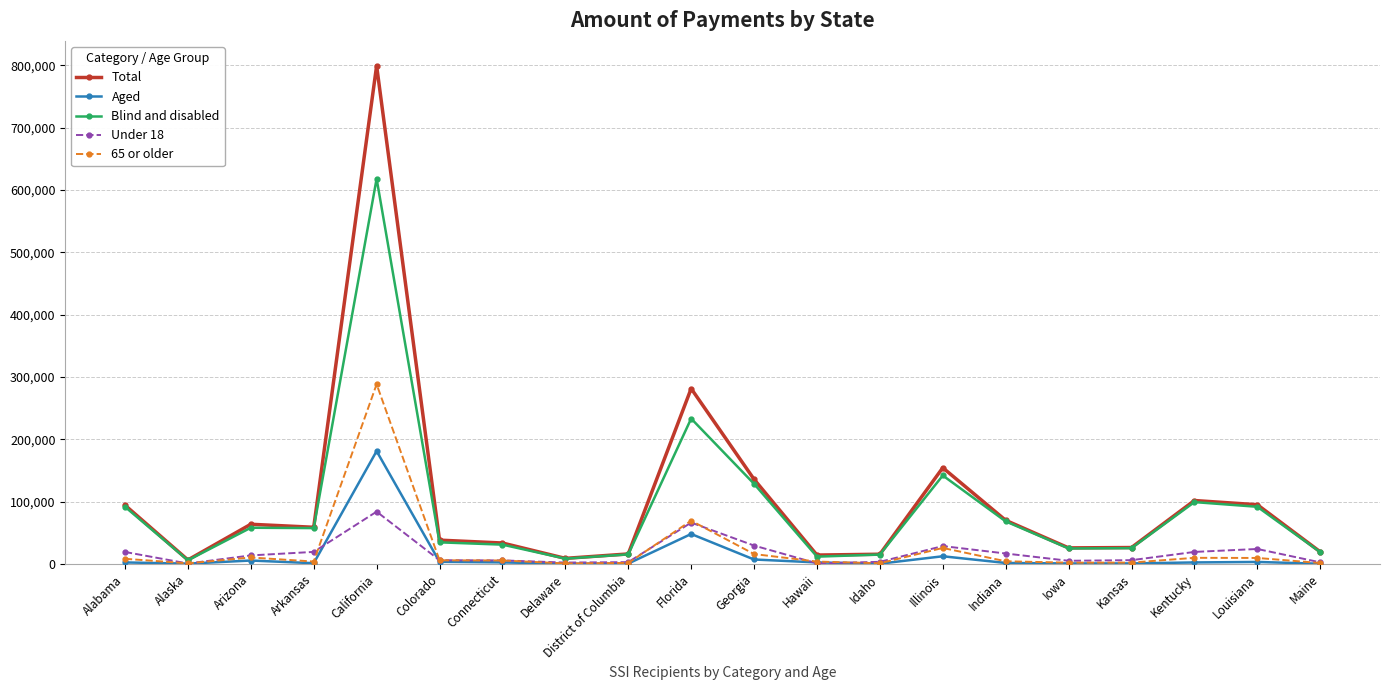

Does the chart display data point markers on the line(s)?

Yes